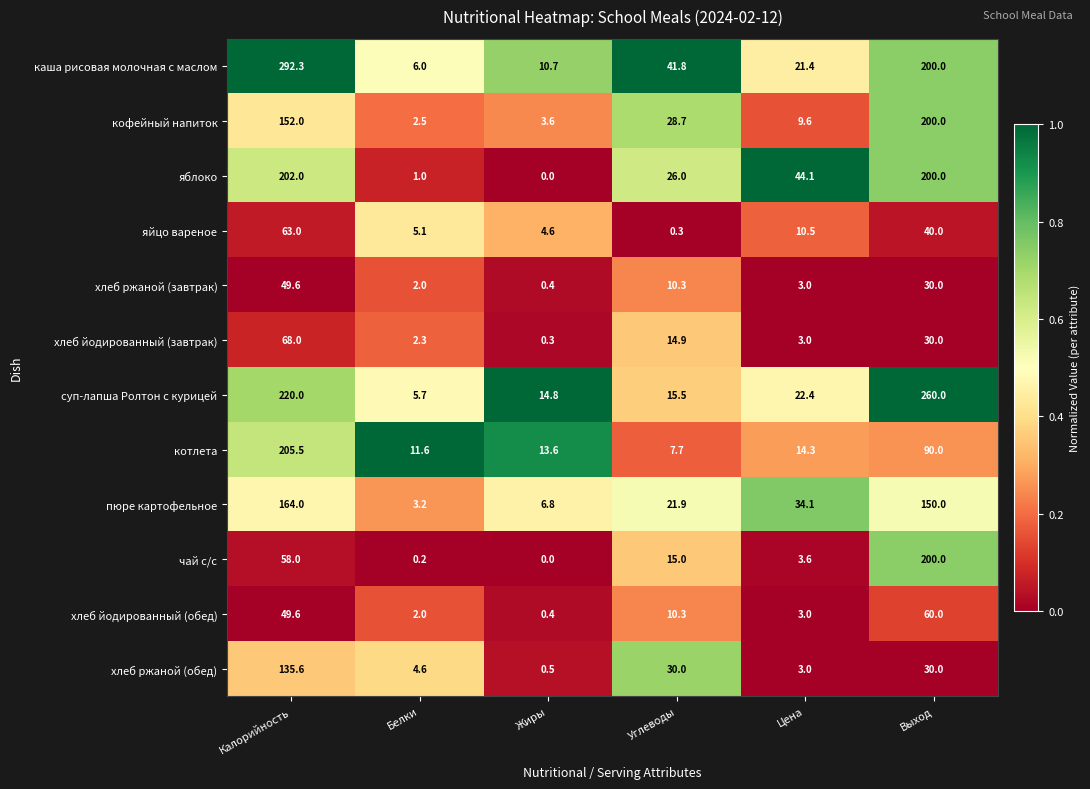

The value of котлета at Углеводы is 12.6. True or false?

False